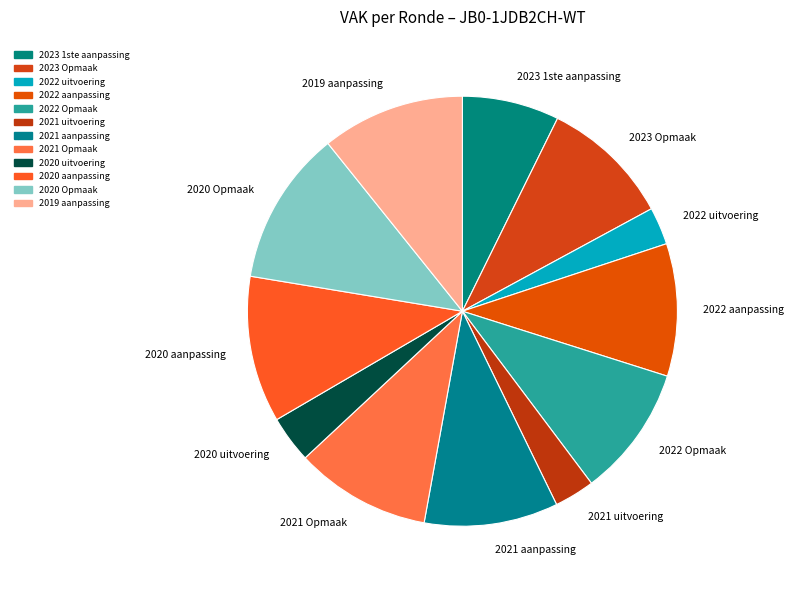

Which has a higher value, 2020 aanpassing or 2023 1ste aanpassing?

2020 aanpassing